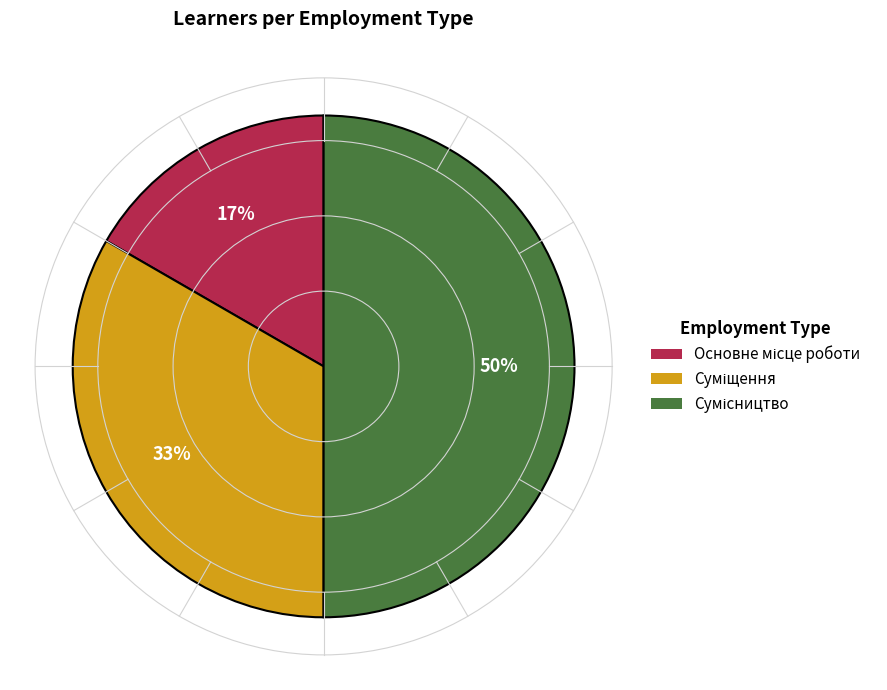

To the nearest percent, what is the difference between the largest and smallest slice percentages?

33%